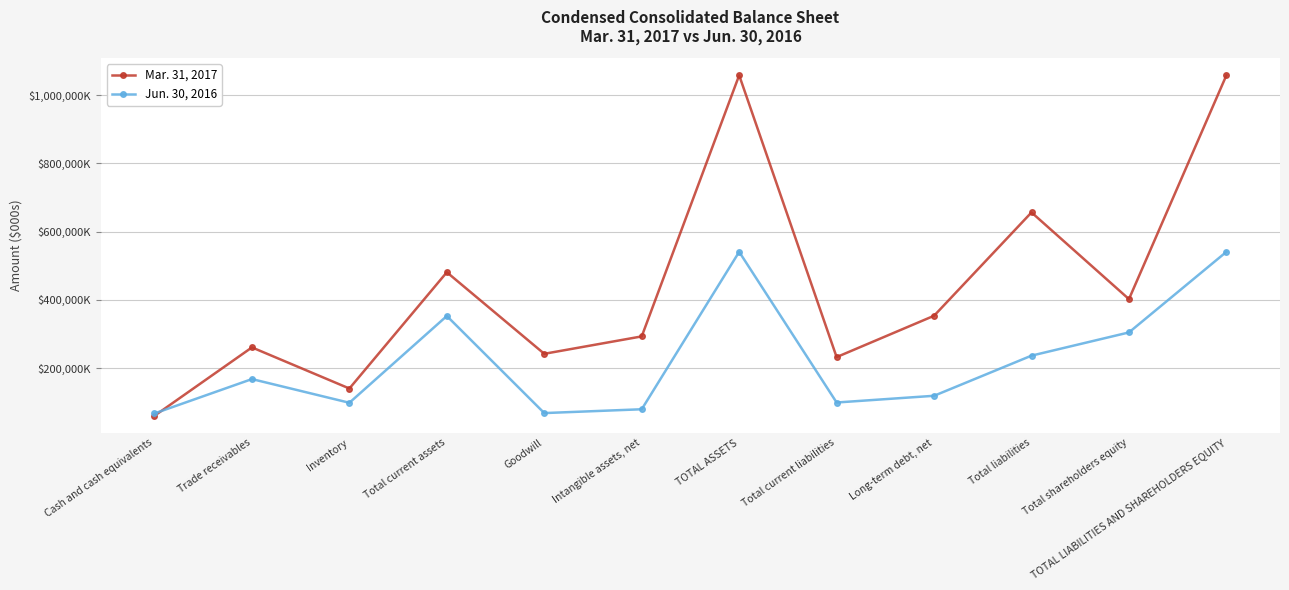

What are all the series names shown in the legend?

Mar. 31, 2017, Jun. 30, 2016